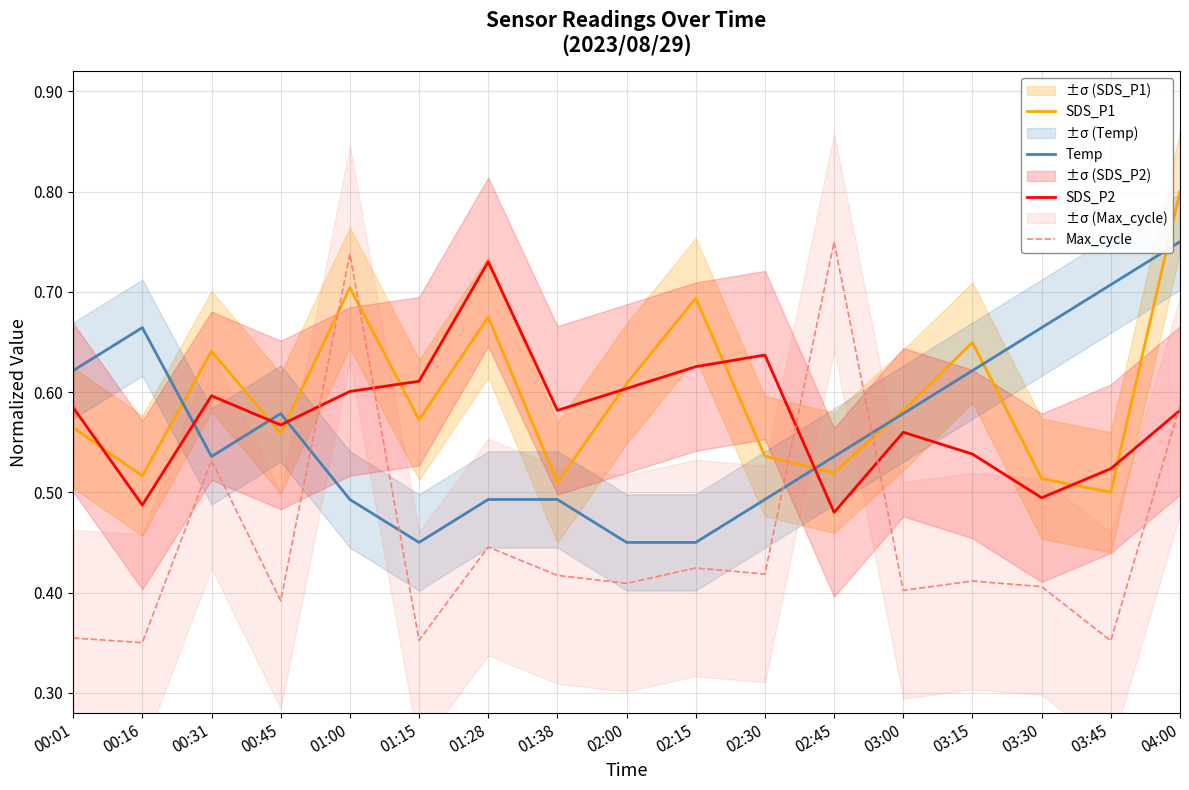

What are all the series names shown in the legend?

SDS_P1, Temp, SDS_P2, Max_cycle